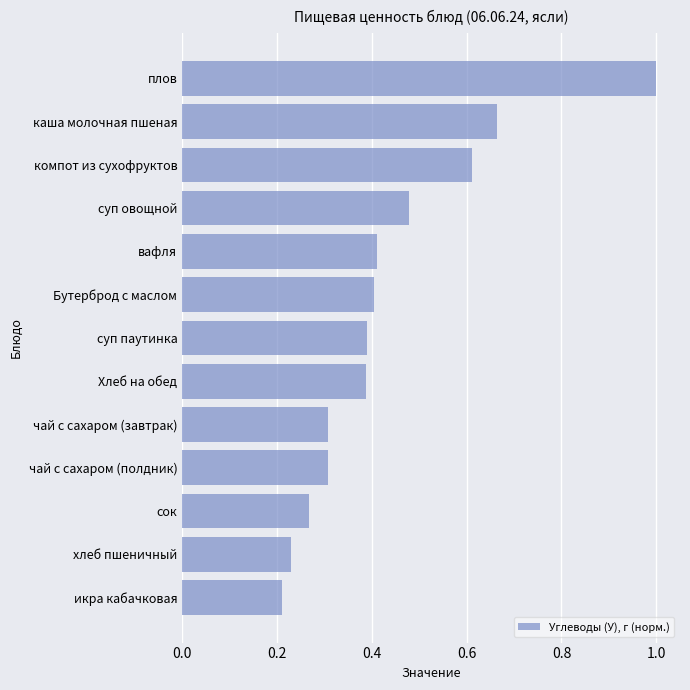

The chart shows a value of 0.4 at Хлеб на обед. True or false?

True